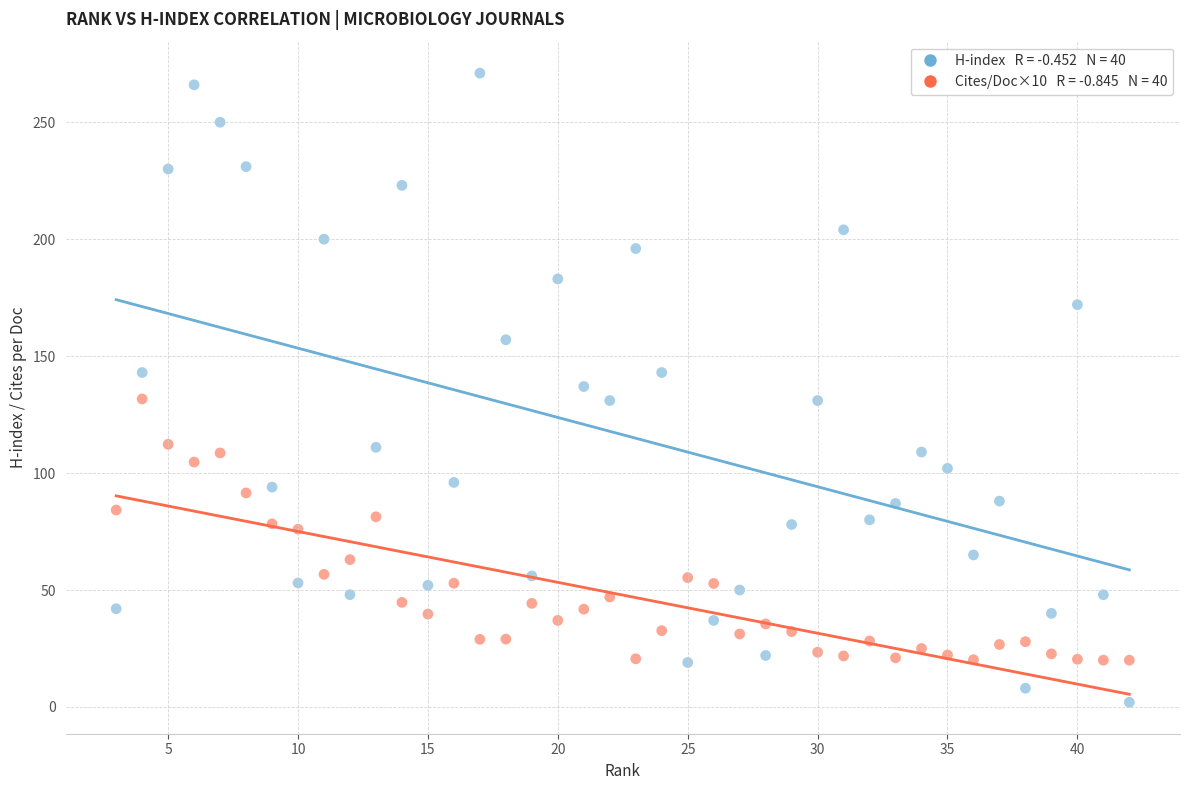

Across all data points, what is the range of X values (max minus min)?

39.0